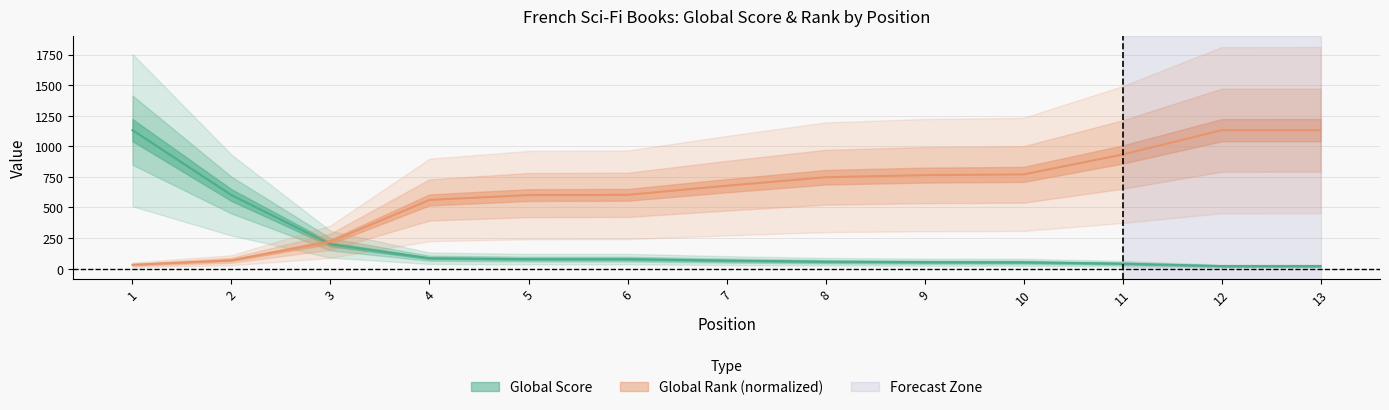

What is the sum of all Global Rank values?

8242.0